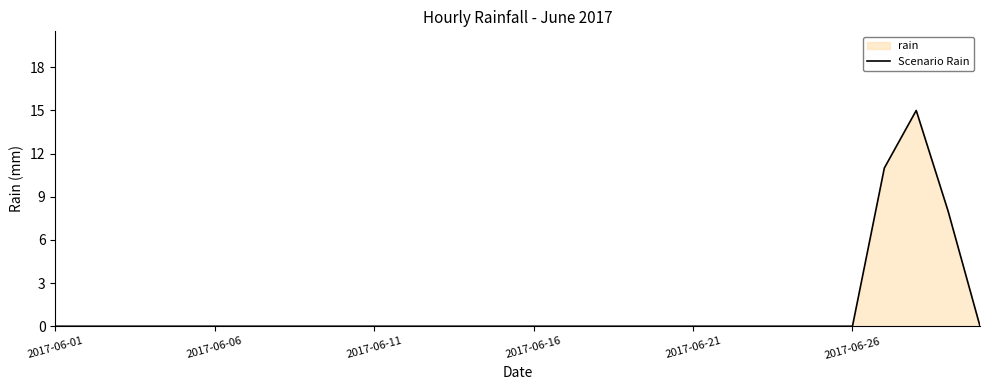

What is the difference between the maximum and minimum values?

15